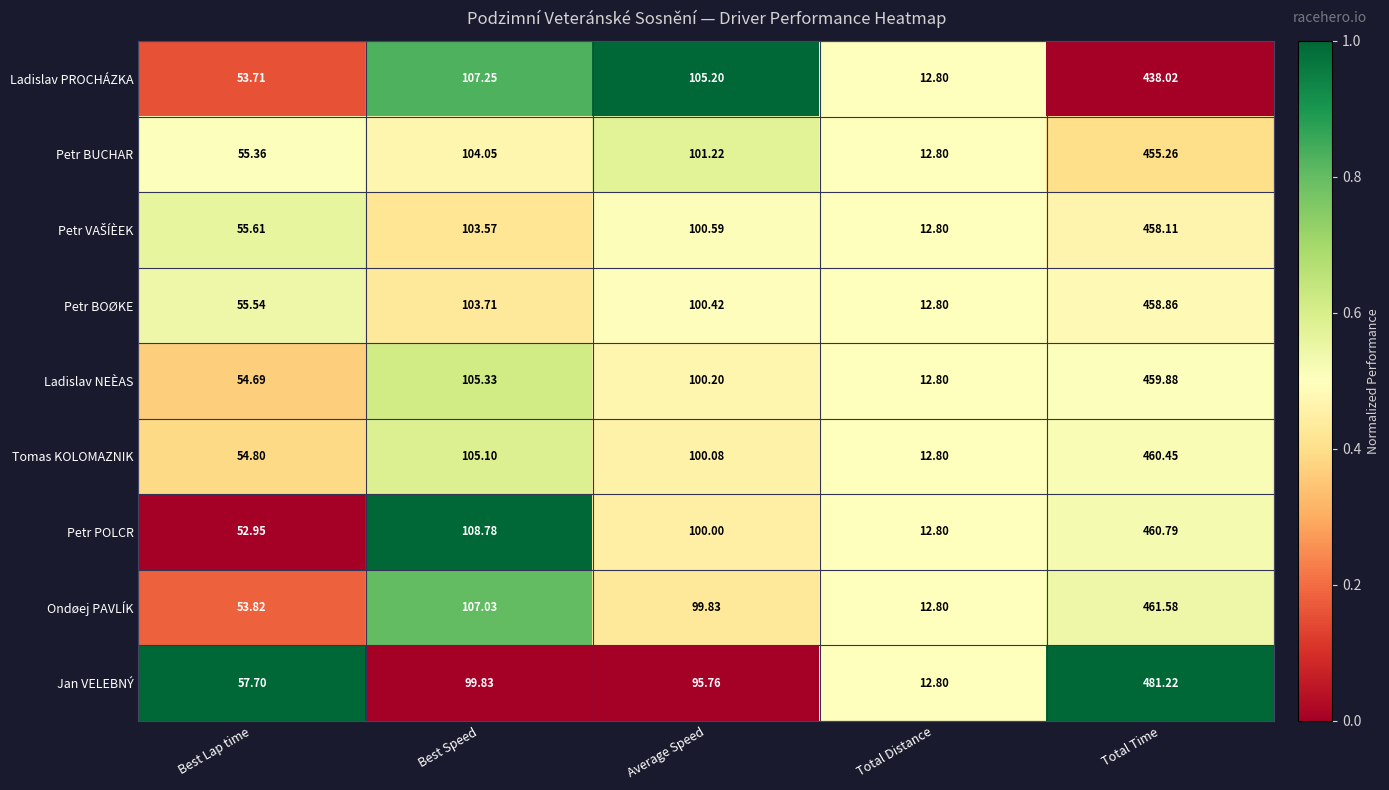

List the labels in order of Petr POLCR value, smallest first.

Total Distance, Best Lap time, Average Speed, Best Speed, Total Time